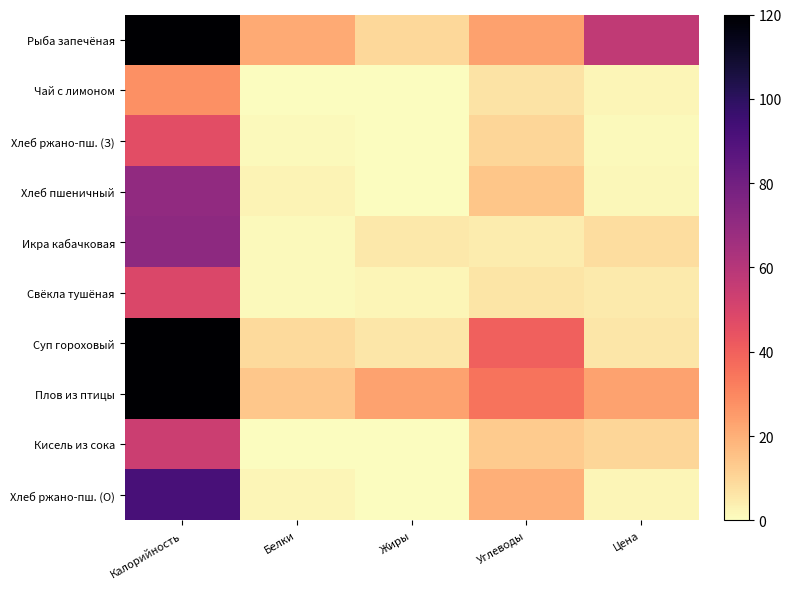

List the series in order of their peak value, highest first.

Плов из птицы, Рыба запечёная, Суп гороховый, Хлеб ржано-пш. (О), Икра кабачковая, Хлеб пшеничный, Кисель из сока, Свёкла тушёная, Хлеб ржано-пш. (З), Чай с лимоном